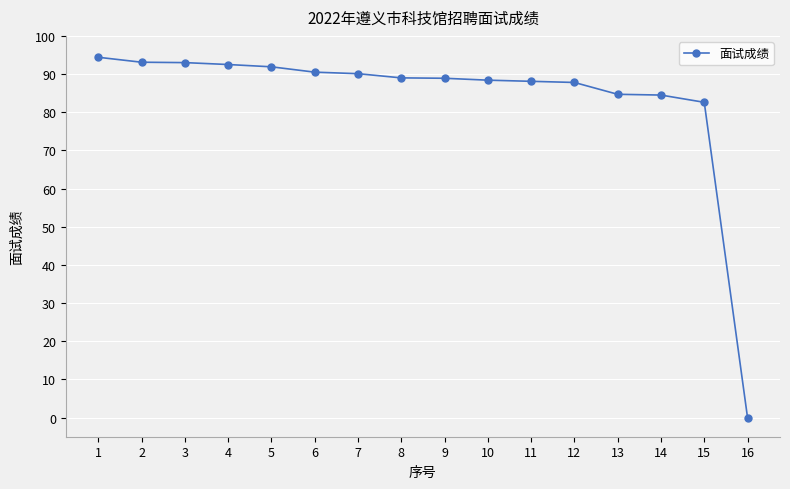

Count the number of categories in the chart.

16